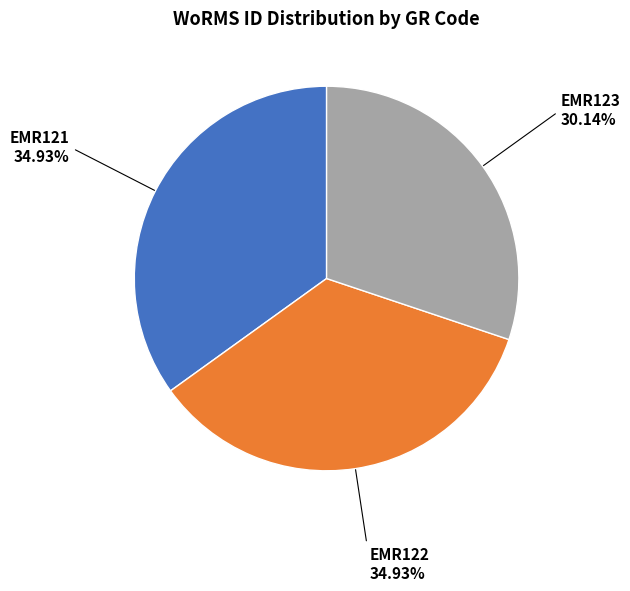

Is it true that EMR121 is 35% of the pie?

True